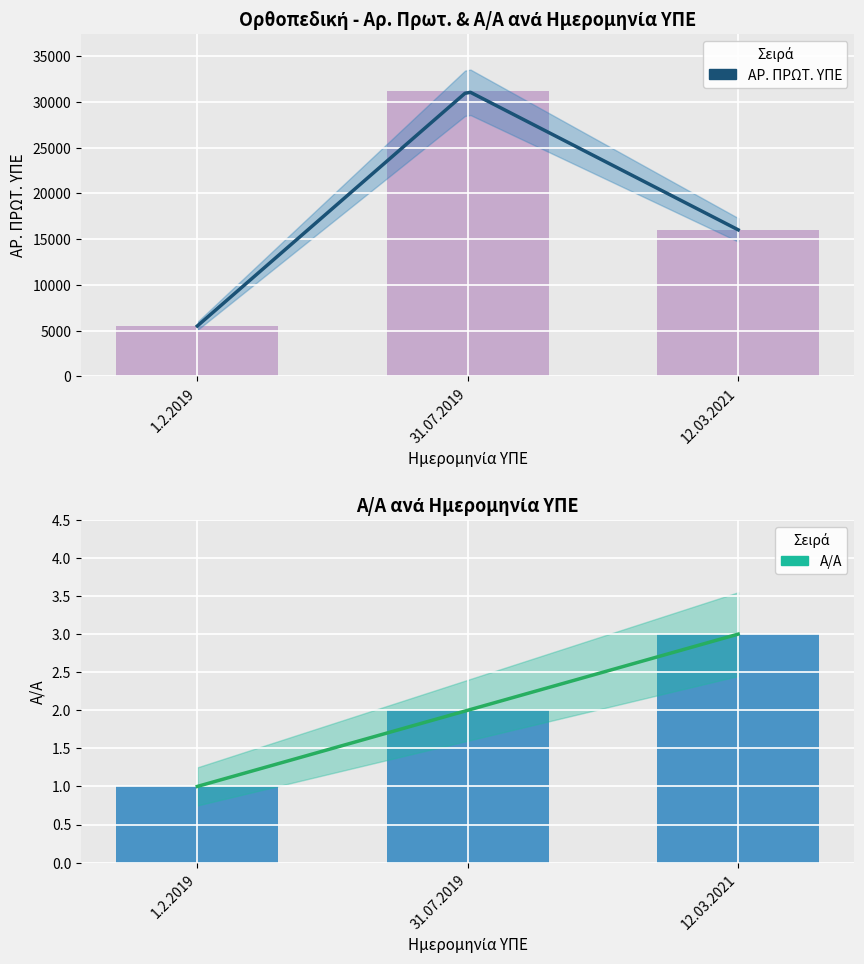

Which category has the lowest value in the ΑΡ. ΠΡΩΤ. ΥΠΕ series?

1.2.2019